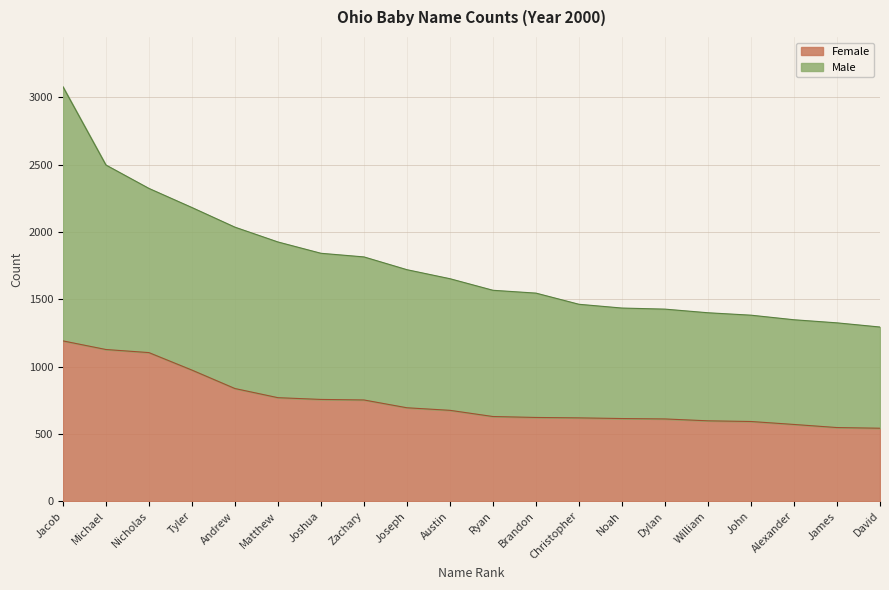

True or false: Male has more than 2 points higher than both neighbors.

False